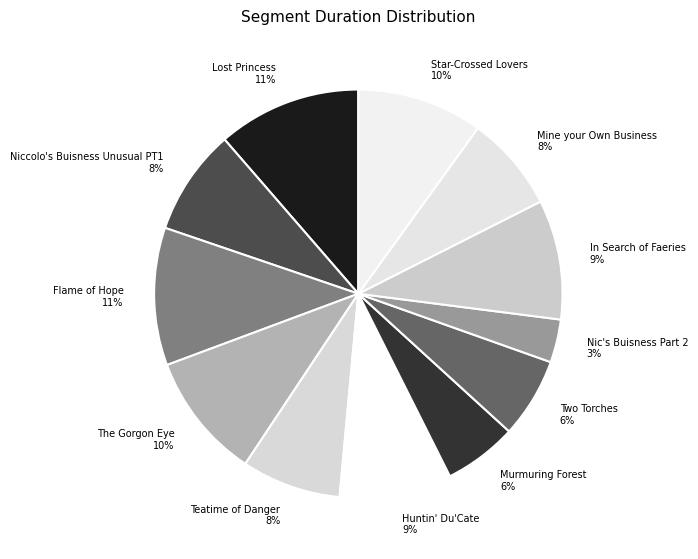

Combined, do Teatime of Danger and Niccolo's Buisness Unusual PT1 account for over 50%?

No